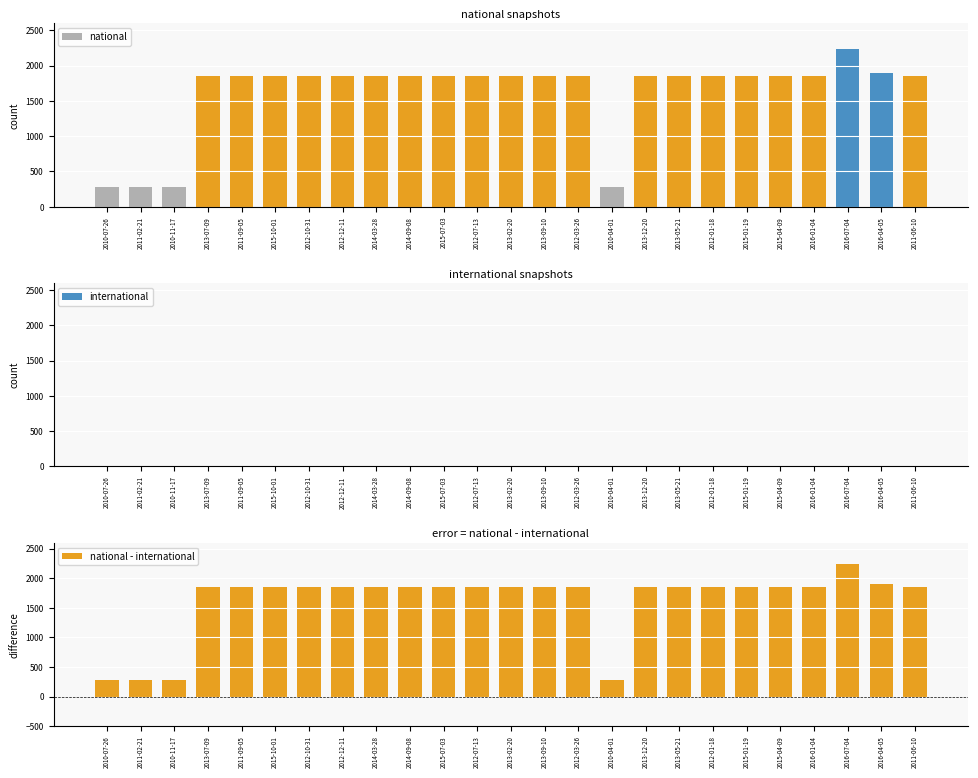

What is the label of the 5th bar from the left?

2011-09-05